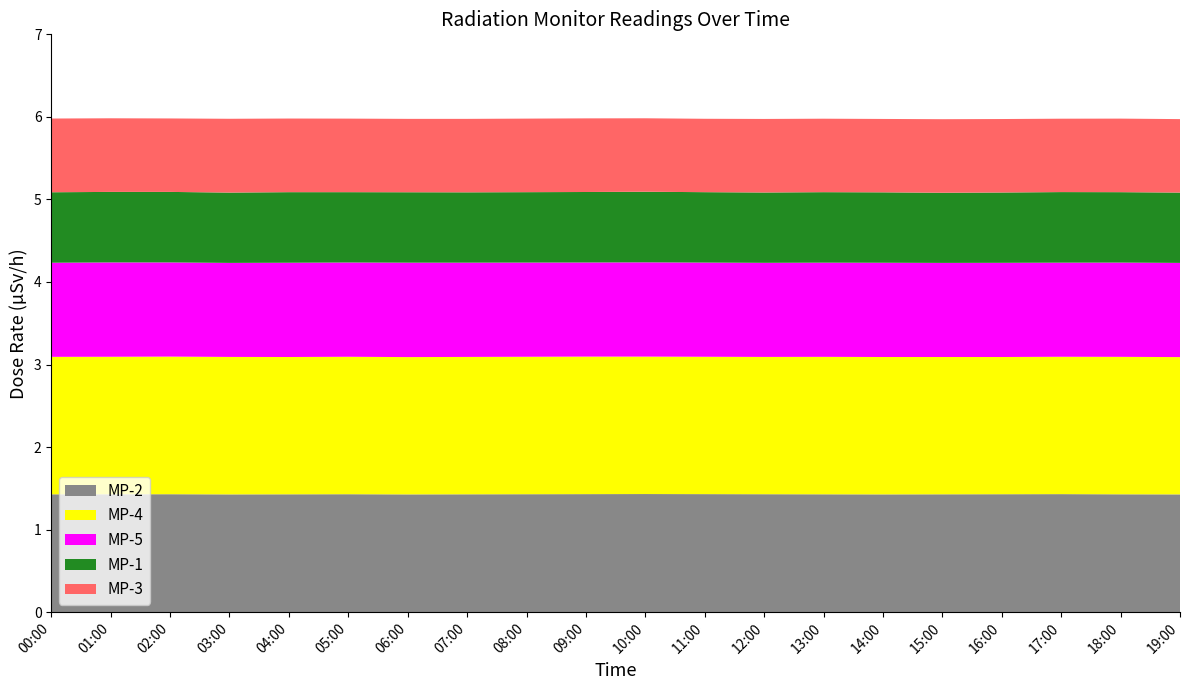

Reading left to right, what are all the values shown in this chart?

MP-2: 00:00=1.4	01:00=1.4	02:00=1.4	03:00=1.4	04:00=1.4	05:00=1.4	06:00=1.4	07:00=1.4	08:00=1.4	09:00=1.4	10:00=1.4	11:00=1.4	12:00=1.4	13:00=1.4	14:00=1.4	15:00=1.4	16:00=1.4	17:00=1.4	18:00=1.4	19:00=1.4
MP-4: 00:00=1.7	01:00=1.7	02:00=1.7	03:00=1.7	04:00=1.7	05:00=1.7	06:00=1.7	07:00=1.7	08:00=1.7	09:00=1.7	10:00=1.7	11:00=1.7	12:00=1.7	13:00=1.7	14:00=1.7	15:00=1.7	16:00=1.7	17:00=1.7	18:00=1.7	19:00=1.7
MP-5: 00:00=1.1	01:00=1.1	02:00=1.1	03:00=1.1	04:00=1.1	05:00=1.1	06:00=1.1	07:00=1.1	08:00=1.1	09:00=1.1	10:00=1.1	11:00=1.1	12:00=1.1	13:00=1.1	14:00=1.1	15:00=1.1	16:00=1.1	17:00=1.1	18:00=1.1	19:00=1.1
MP-1: 00:00=0.9	01:00=0.9	02:00=0.9	03:00=0.9	04:00=0.9	05:00=0.9	06:00=0.9	07:00=0.9	08:00=0.9	09:00=0.9	10:00=0.9	11:00=0.9	12:00=0.9	13:00=0.9	14:00=0.9	15:00=0.8	16:00=0.9	17:00=0.9	18:00=0.9	19:00=0.9
MP-3: 00:00=0.9	01:00=0.9	02:00=0.9	03:00=0.9	04:00=0.9	05:00=0.9	06:00=0.9	07:00=0.9	08:00=0.9	09:00=0.9	10:00=0.9	11:00=0.9	12:00=0.9	13:00=0.9	14:00=0.9	15:00=0.9	16:00=0.9	17:00=0.9	18:00=0.9	19:00=0.9